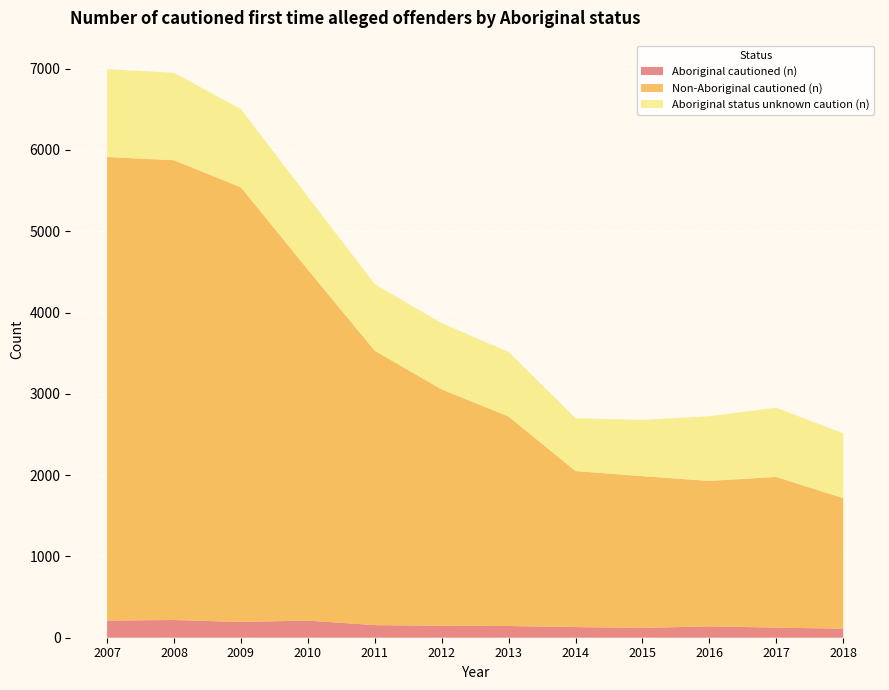

Reading right to left, extract all data points from this chart.

Aboriginal cautioned (n): 111	124	140	120	131	144	147	155	211	194	218	211
Non-Aboriginal cautioned (n): 1606	1854	1789	1868	1919	2577	2908	3375	4317	5347	5656	5703
Aboriginal status unknown caution (n): 798	851	796	692	651	794	815	820	898	961	1075	1081